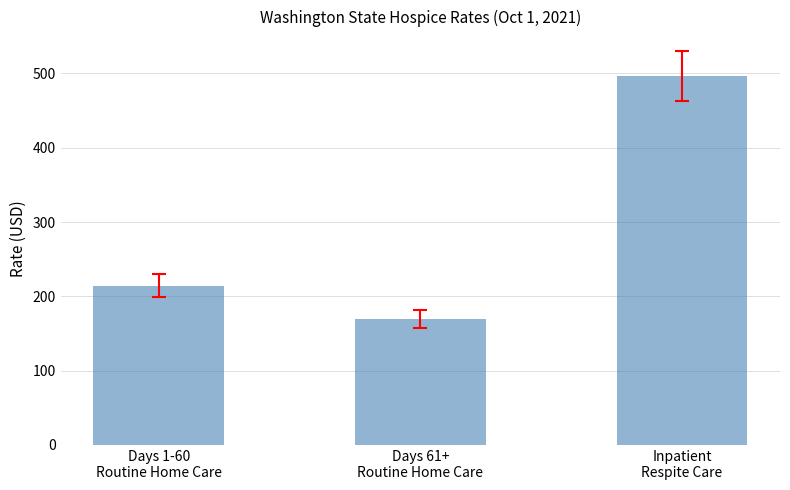

Where is the data nearest to the value 332?

Days 1-60
Routine Home Care